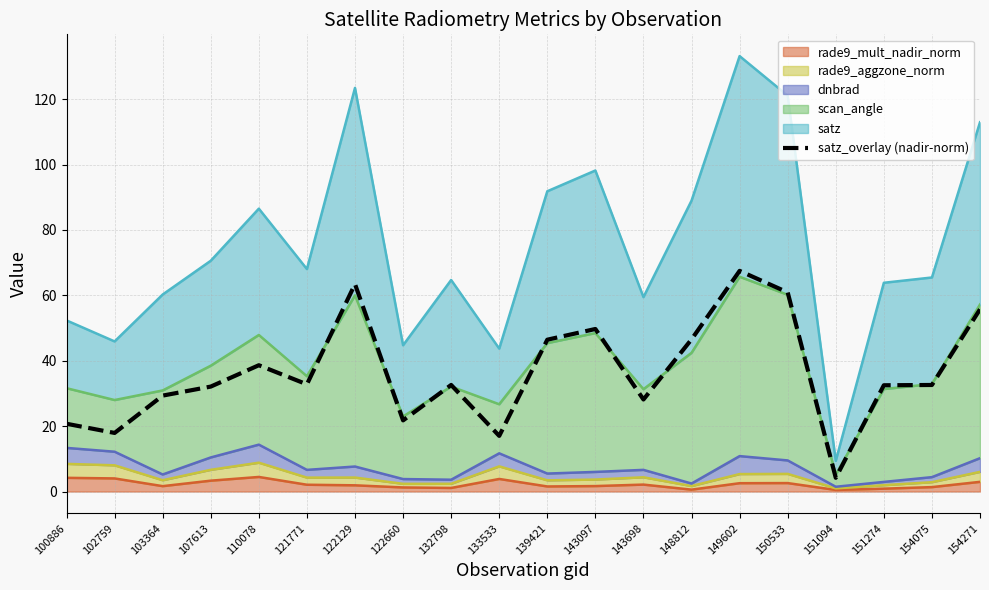

Reading left to right, extract all data points from this chart.

20.7	17.9	29.3	32.1	38.6	32.8	63.4	21.8	32.6	17.0	46.4	49.7	28.1	46.5	67.5	60.9	4.2	32.5	32.6	55.7